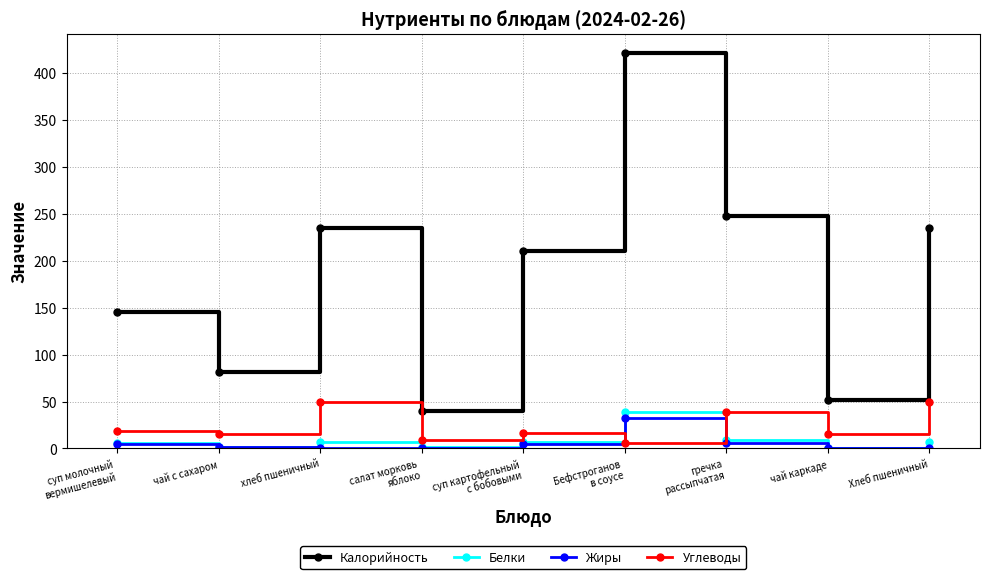

At how many categories does at least one series exceed 45?

8